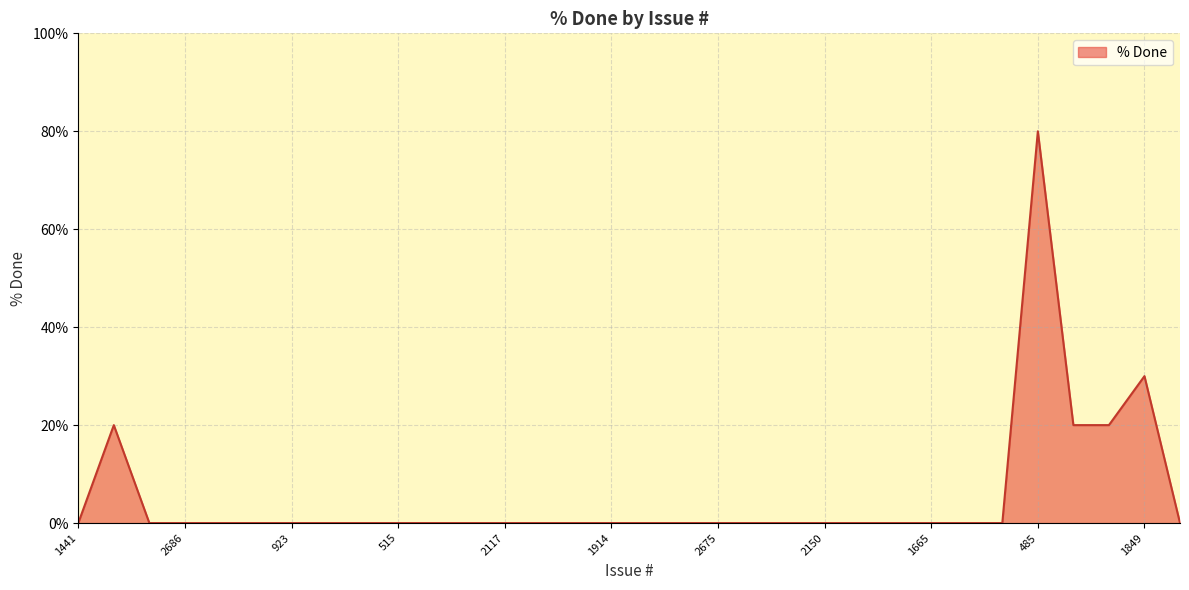

What is the difference between the maximum and minimum values?

80